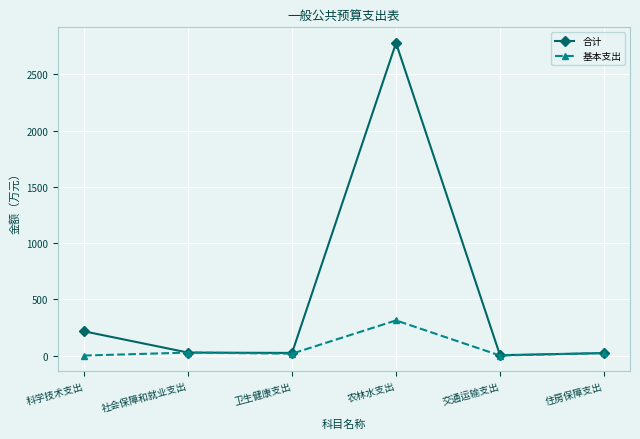

The value of 合计 at 农林水支出 is 2780.4. True or false?

True